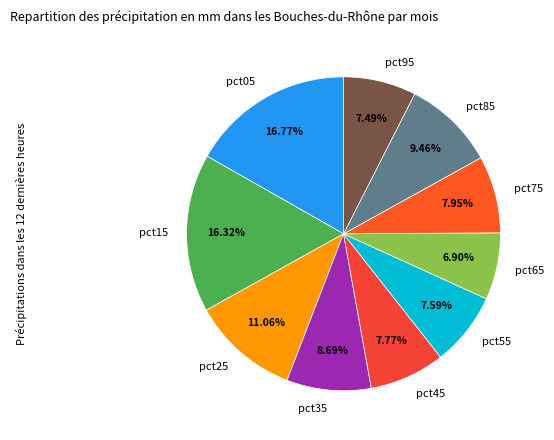

Is pct25 the majority of the pie?

No